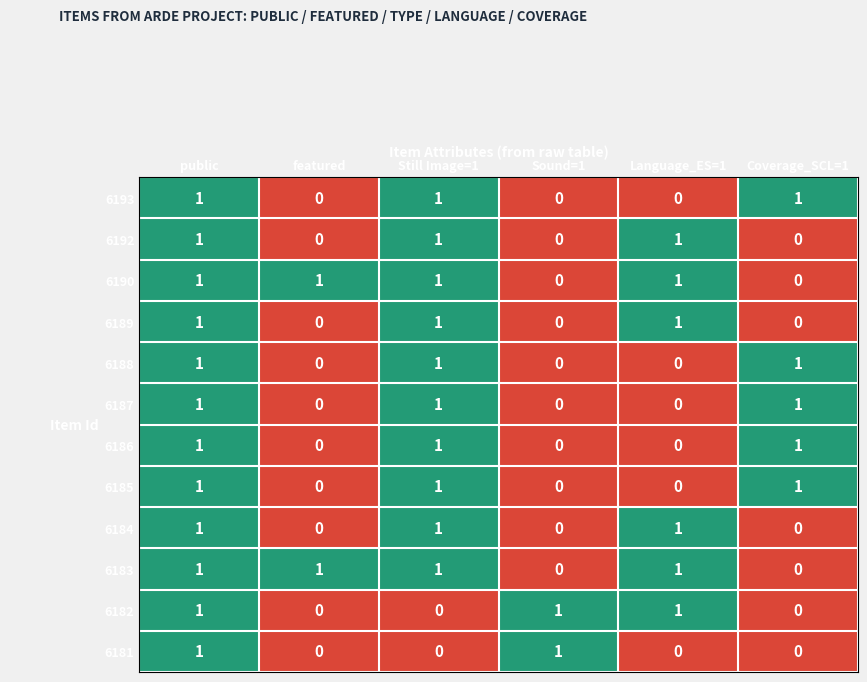

How many 6184 values are between 0 and 1?

6